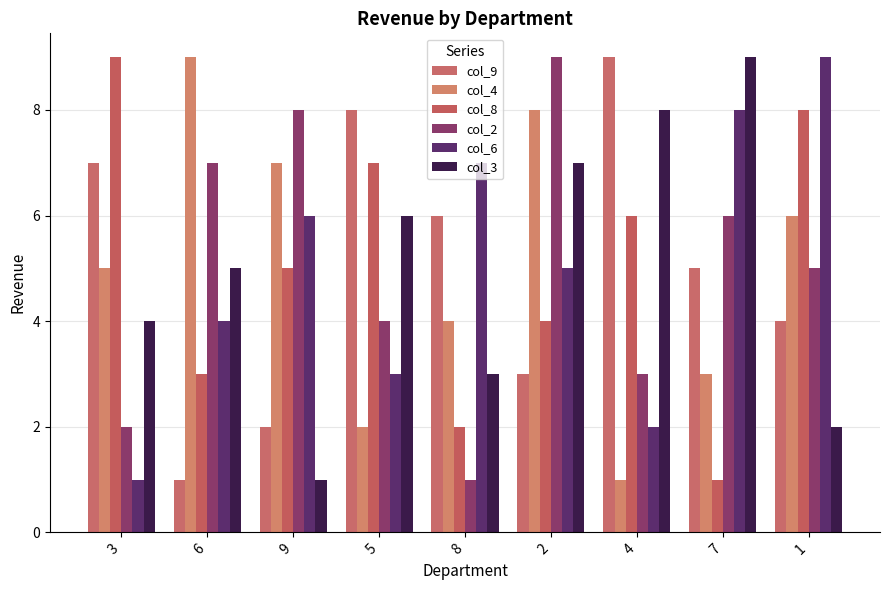

Where is col_8 nearest to the value 5?

9